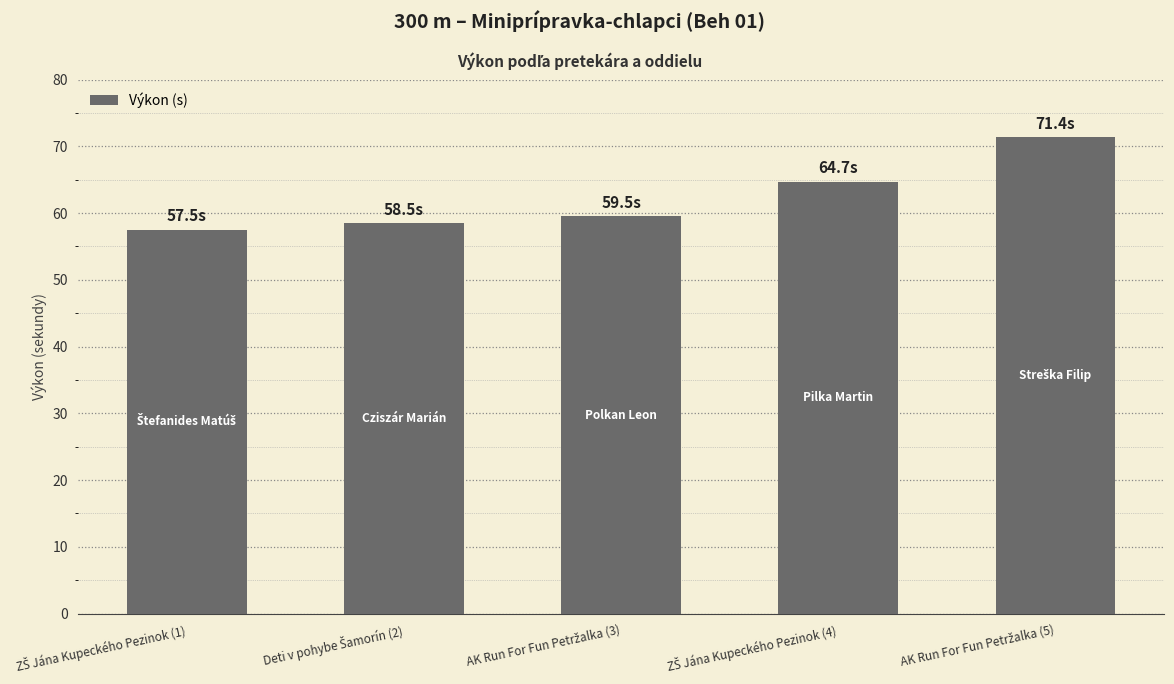

How many data points does each series have?

5